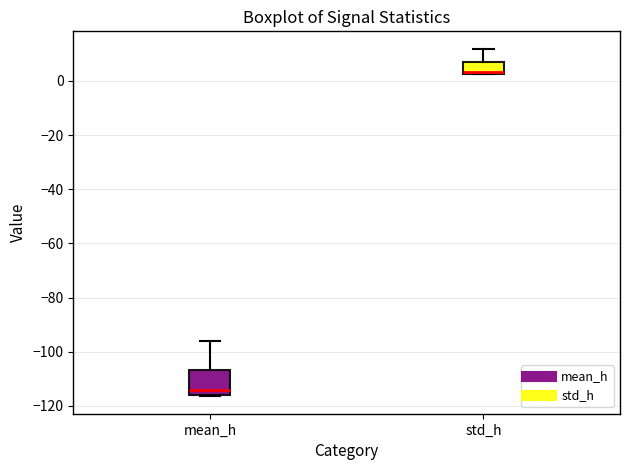

Which box is the tallest, from its lower edge to its upper edge?

mean_h